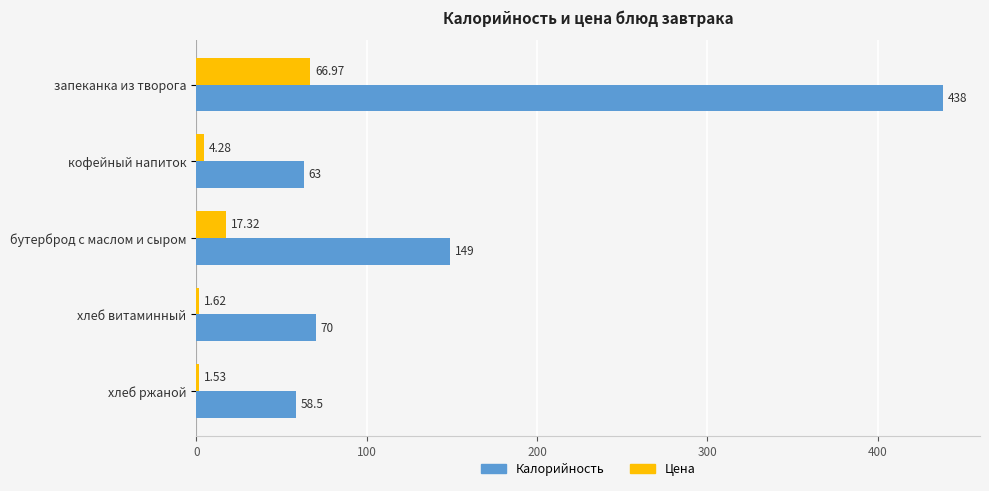

Which category has the highest value in the Калорийность series?

запеканка из творога